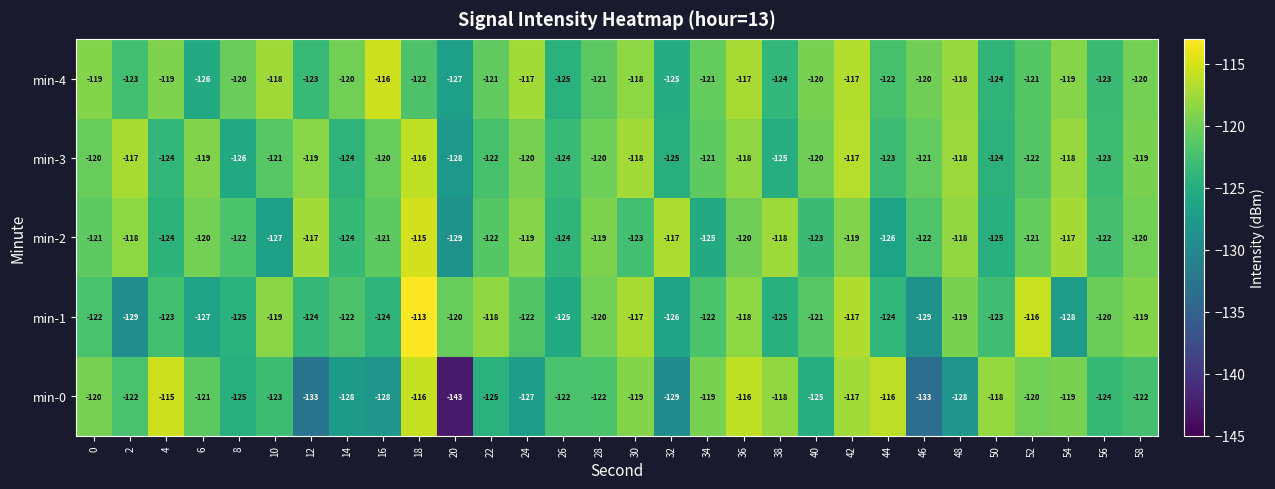

What is the difference between the second highest and minimum values in the min-3 series?

11